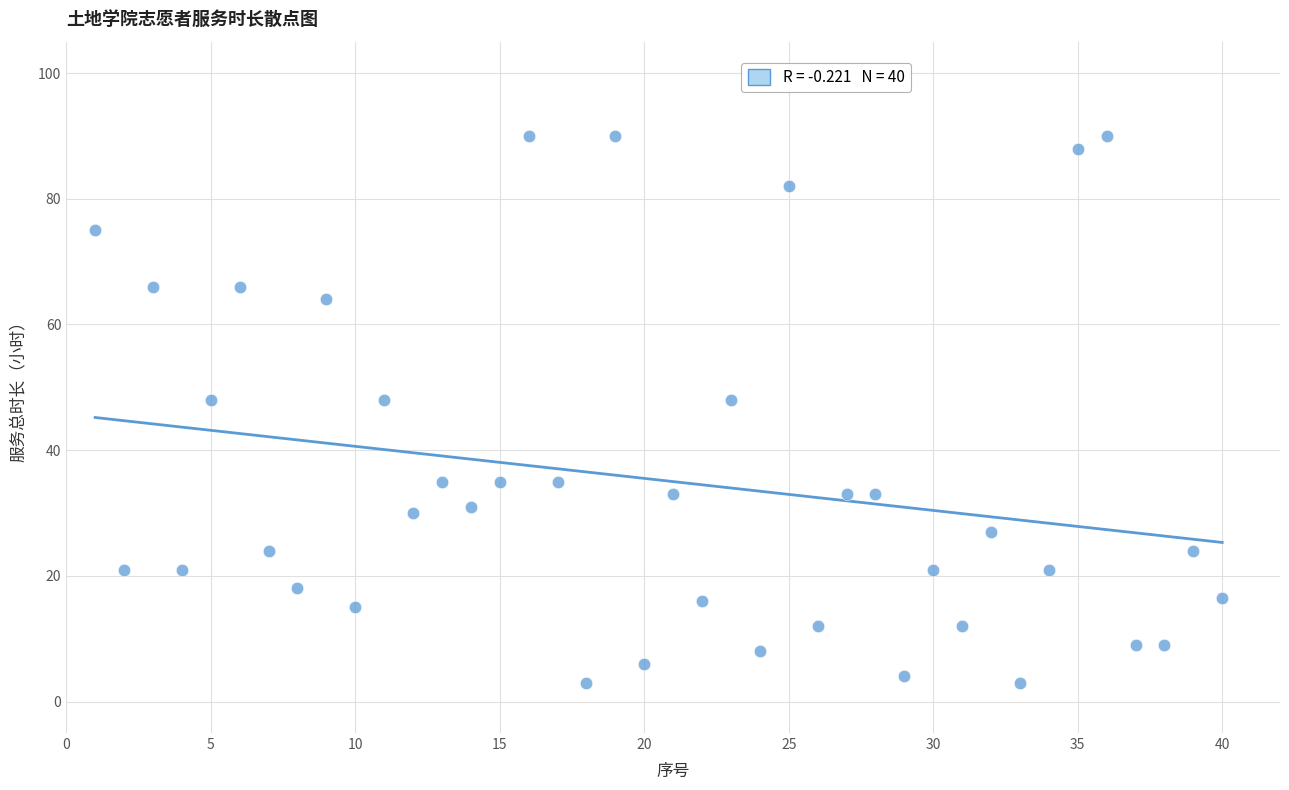

What is the range of Y values (max minus min)?

87.0